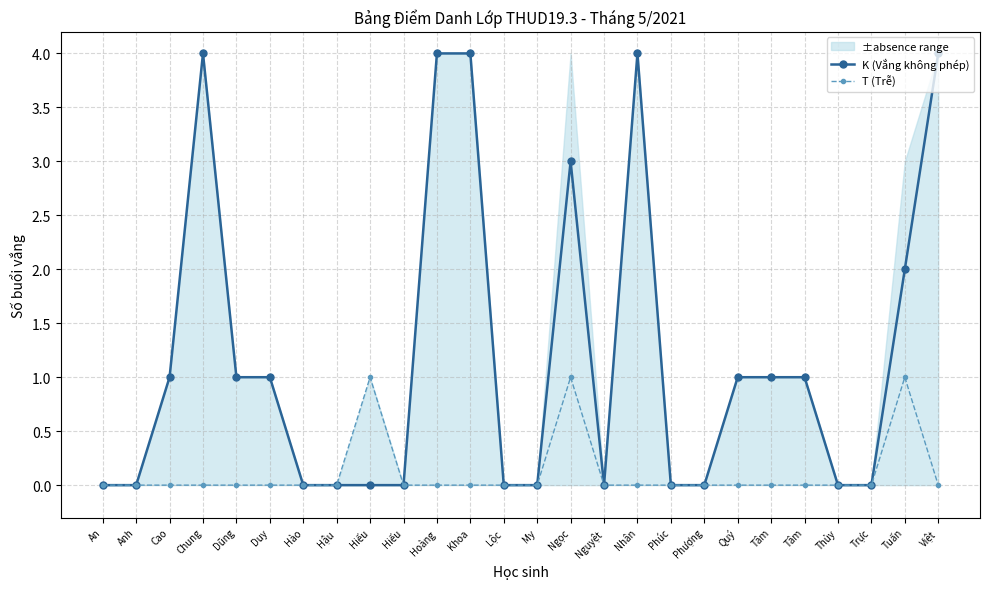

Rank the series at Thủy from highest to lowest value.

K (Vắng không phép), T (Trễ)